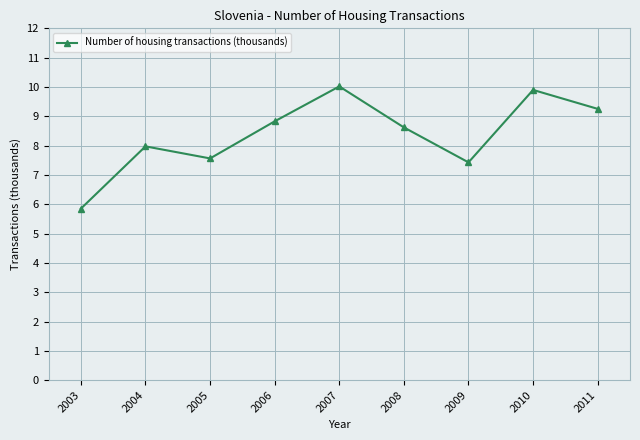

True or false: the data shows 7.6 at 2005.

True